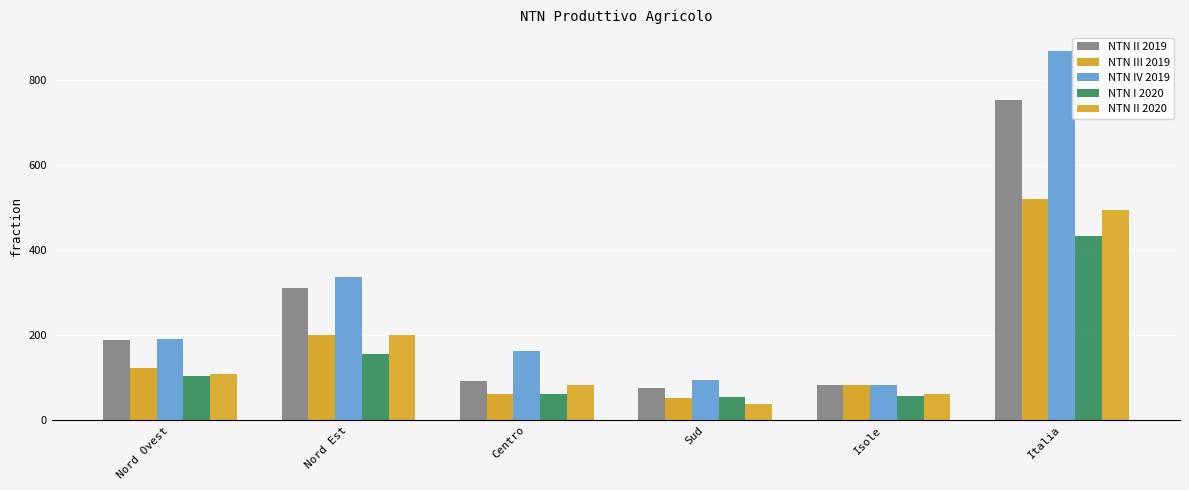

Is the value of NTN II 2019 at Centro greater than the value of NTN II 2020 at Sud?

Yes